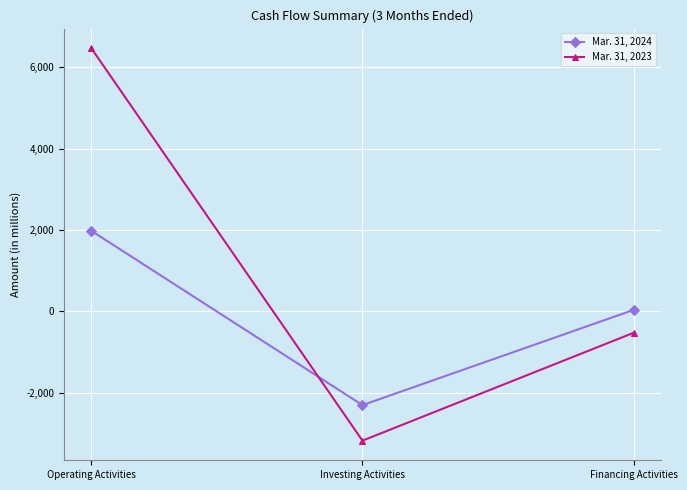

How many data points does each series have?

3